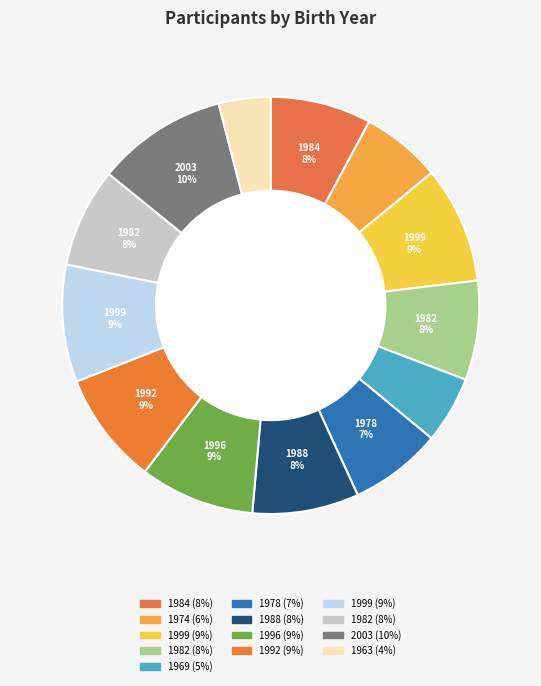

How many segments does this pie chart have?

13